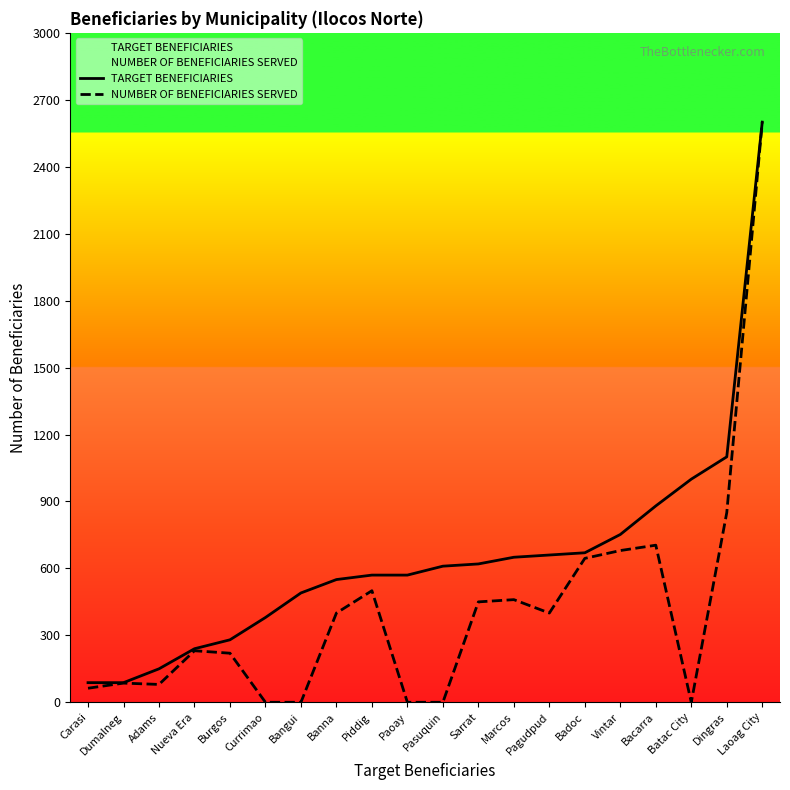

Which series changed the most between Adams and Piddig?

TARGET BENEFICIARIES